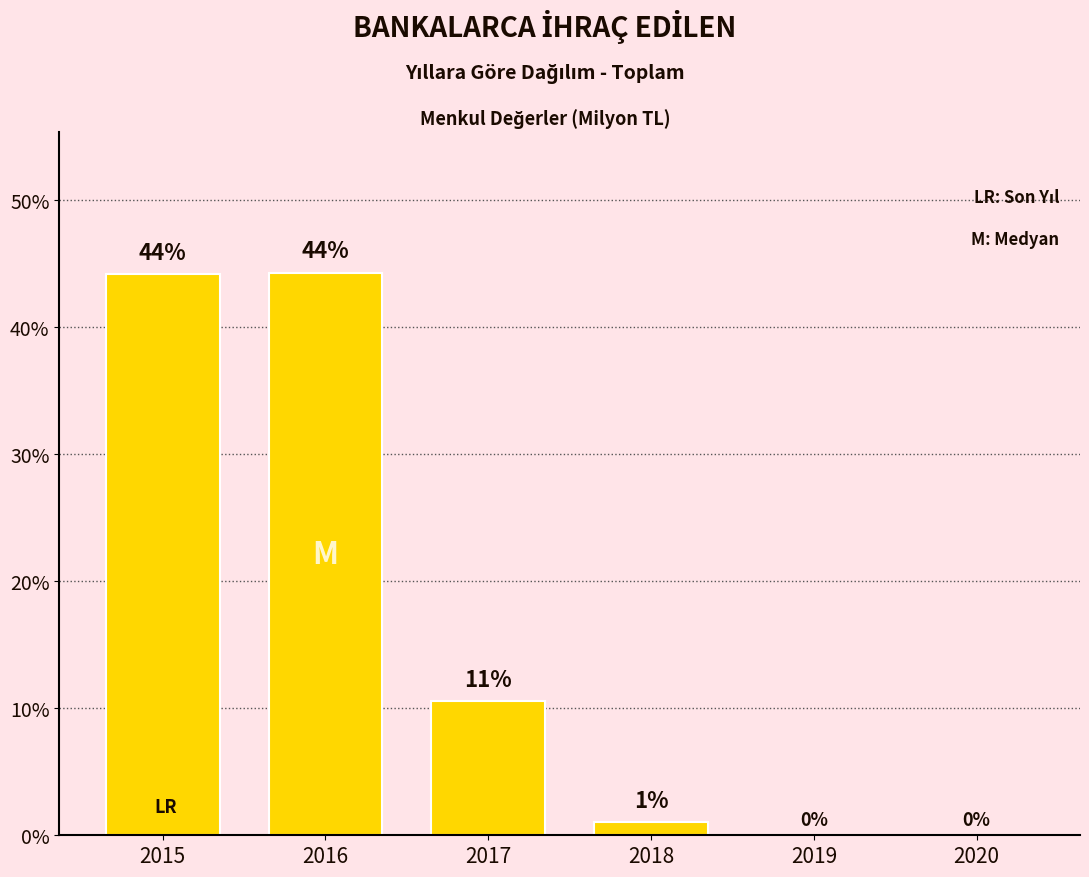

What is the maximum value shown in the chart?

44.2